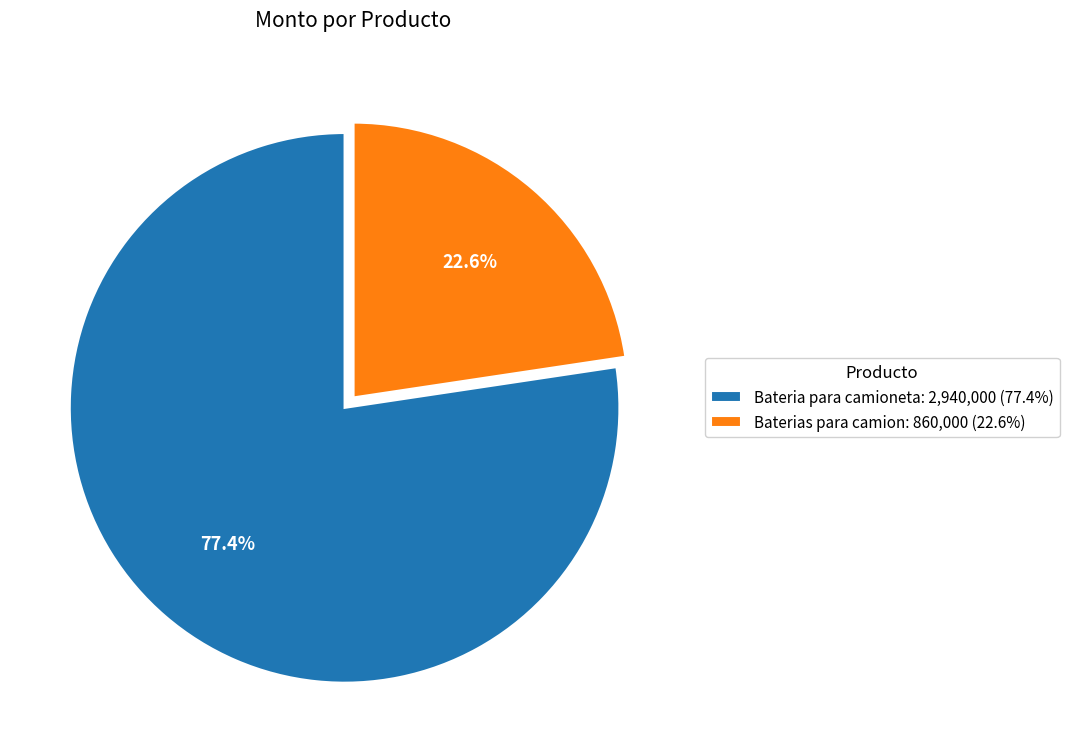

Does Bateria para camioneta account for over 50% of the chart?

Yes